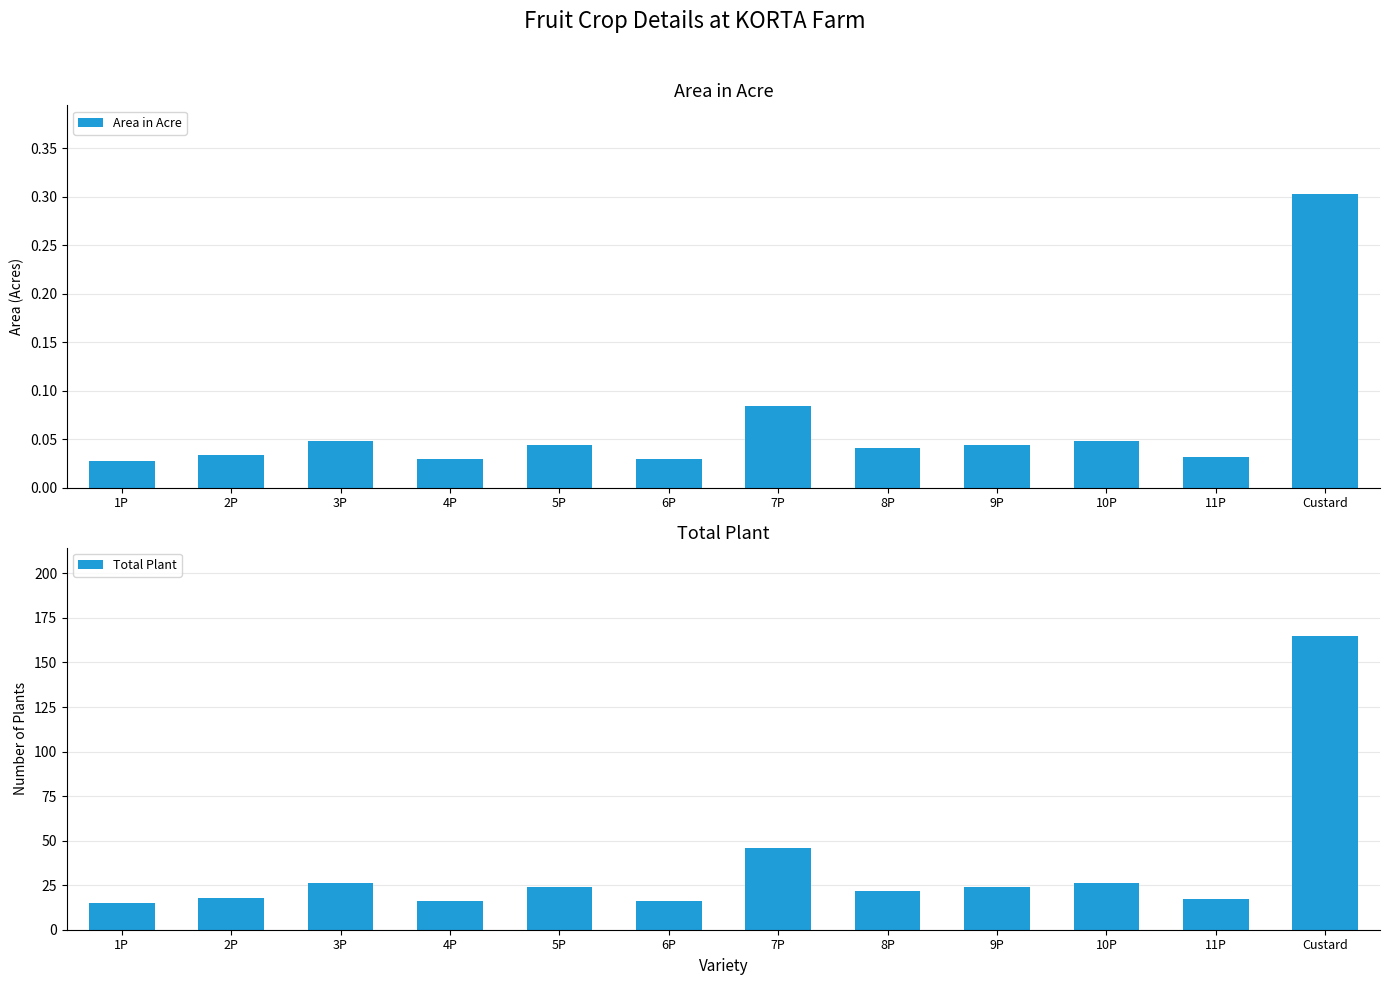

What is the label of the 11th bar from the right?

2P